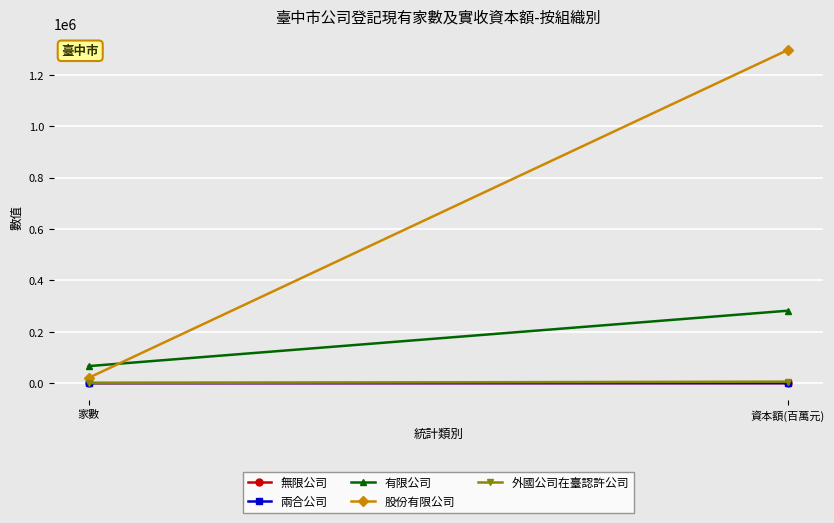

Which series changed the most between 家數 and 資本額(百萬元)?

股份有限公司